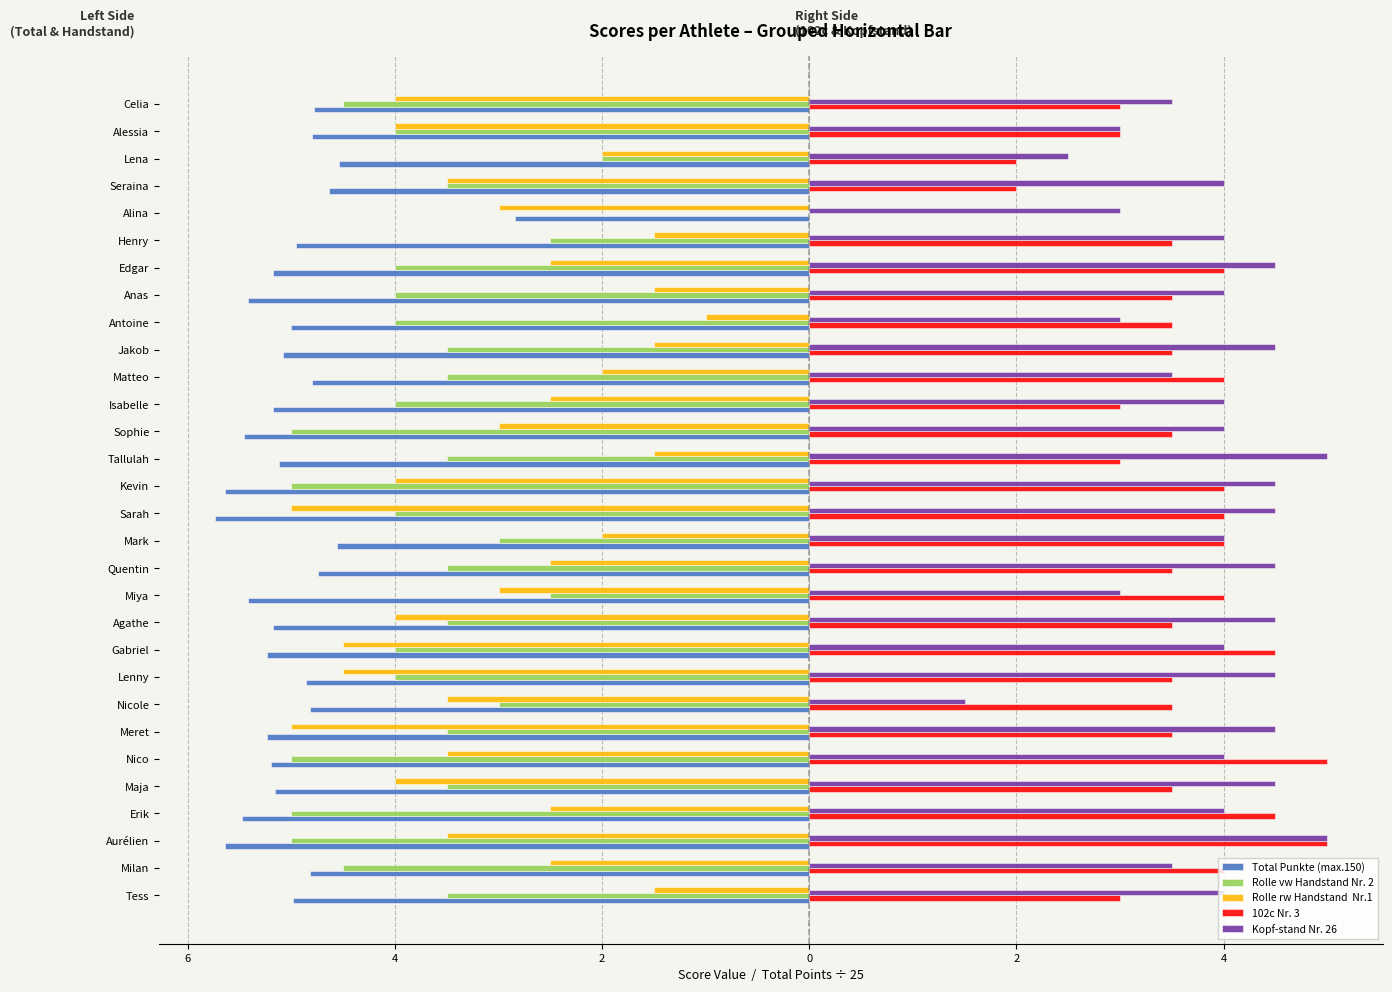

How many groups of bars are there?

30